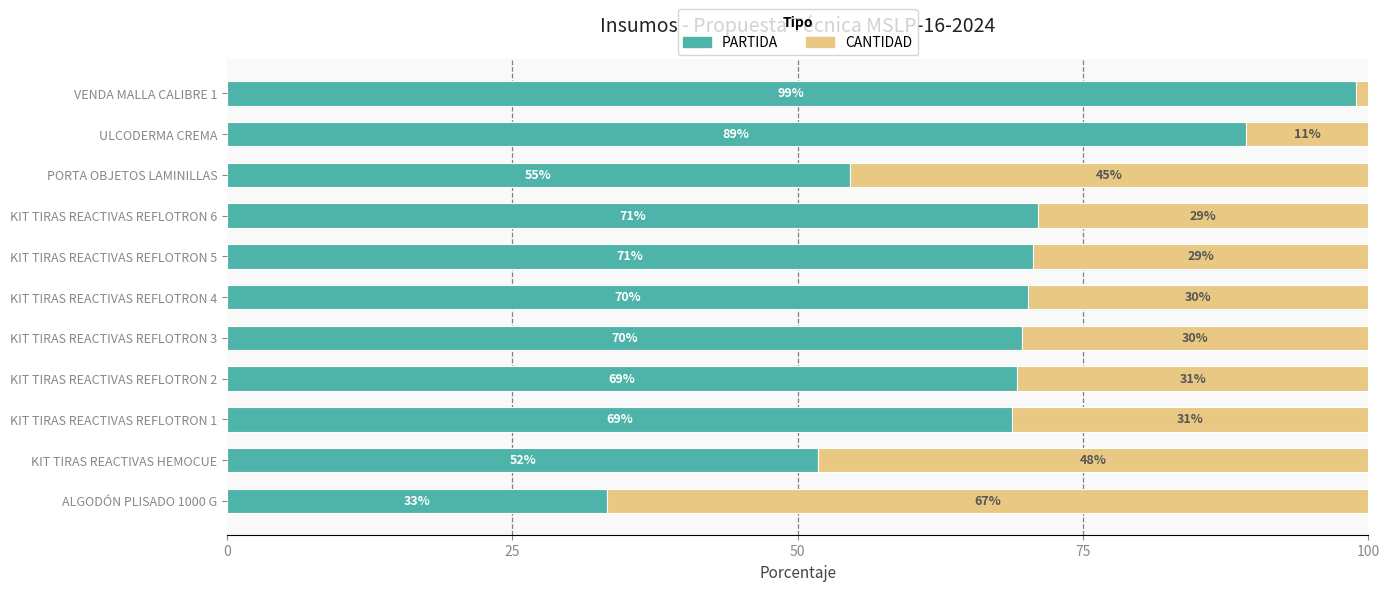

What are all the series names shown in the legend?

PARTIDA, CANTIDAD